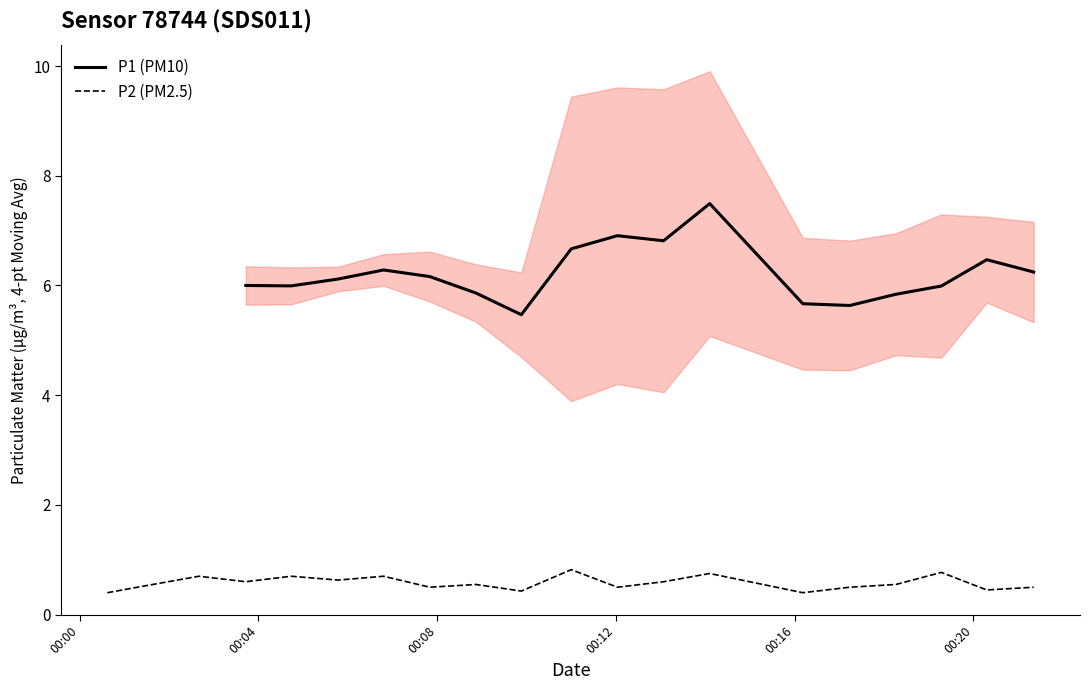

What is the minimum value for P2 (PM2.5)?

0.4